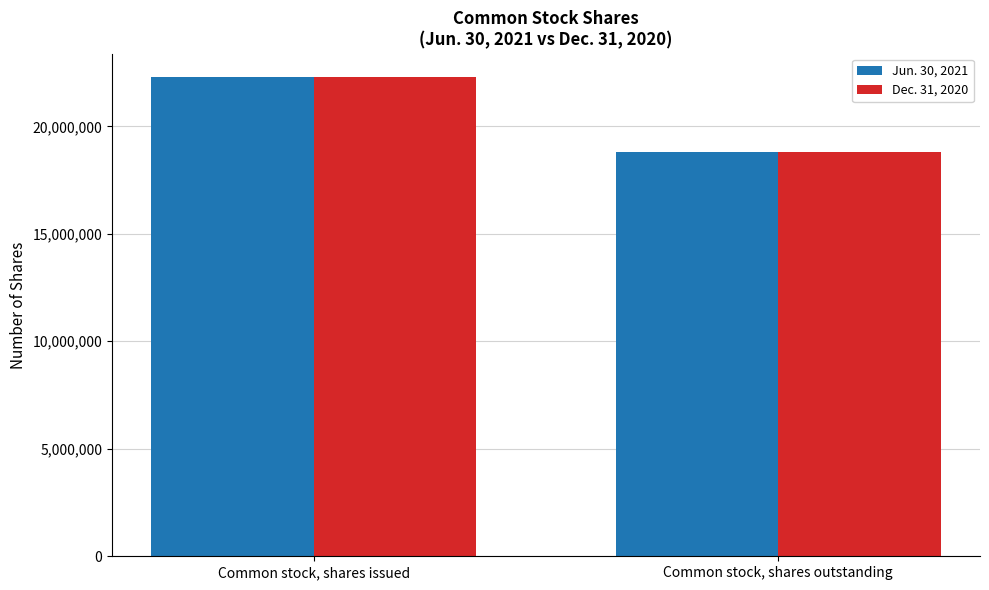

What is the value of the Jun. 30, 2021 bar at the 2nd from the left?

18787579